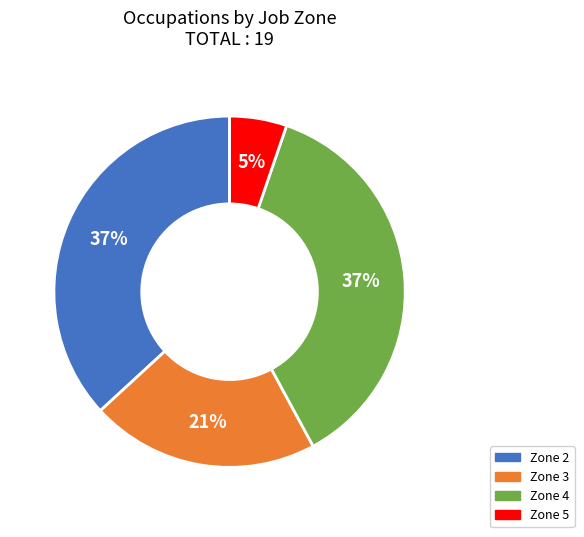

To the nearest percent, what is the average slice percentage?

25%